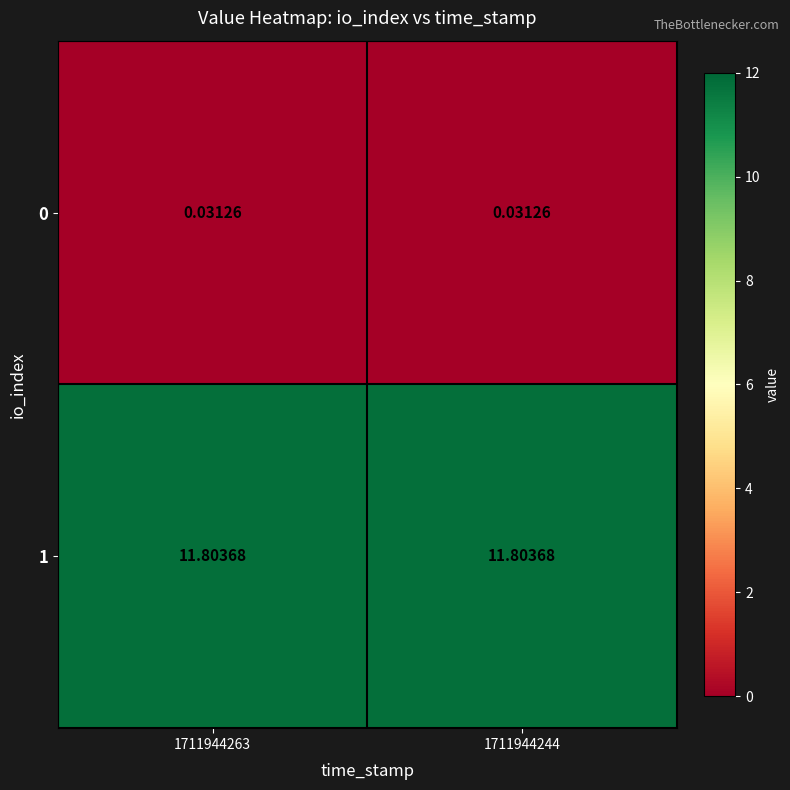

Is the value of 1 at 1711944263 greater than the value of 0 at 1711944244?

Yes